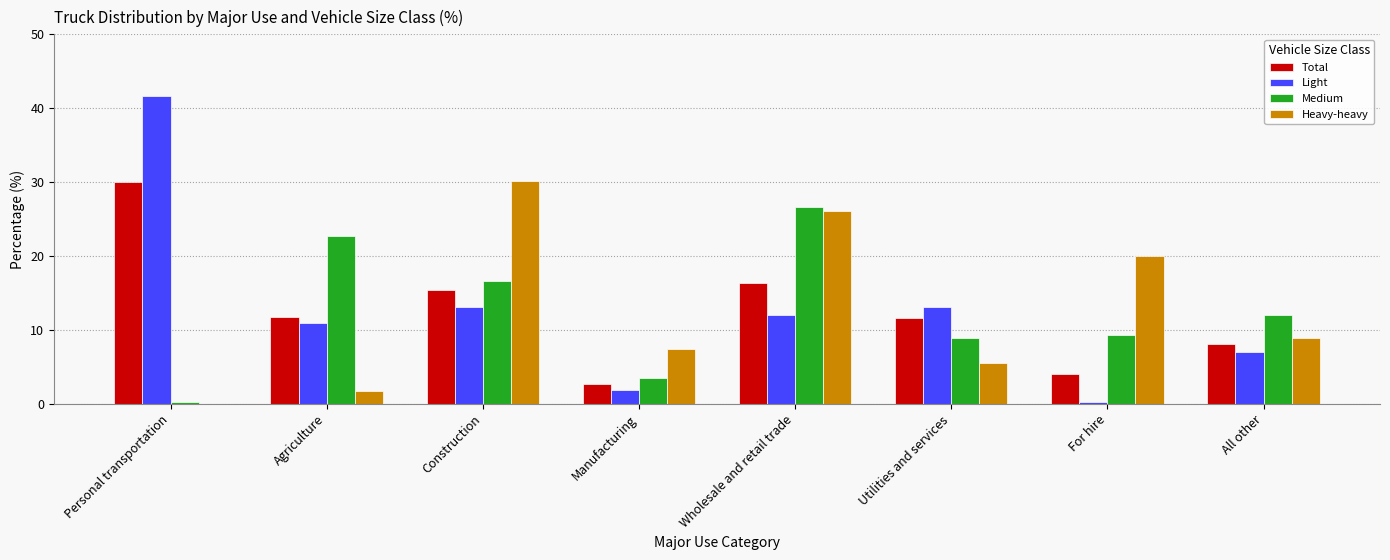

Reading left to right, what are all the values shown in this chart?

Total: Personal transportation=30.0	Agriculture=11.8	Construction=15.4	Manufacturing=2.7	Wholesale and retail trade=16.4	Utilities and services=11.6	For hire=4.0	All other=8.1
Light: Personal transportation=41.6	Agriculture=10.9	Construction=13.1	Manufacturing=1.9	Wholesale and retail trade=12.1	Utilities and services=13.1	For hire=0.3	All other=7.0
Medium: Personal transportation=0.3	Agriculture=22.7	Construction=16.6	Manufacturing=3.5	Wholesale and retail trade=26.7	Utilities and services=8.9	For hire=9.3	All other=12.0
Heavy-heavy: Personal transportation=0.0	Agriculture=1.7	Construction=30.2	Manufacturing=7.5	Wholesale and retail trade=26.1	Utilities and services=5.6	For hire=20.0	All other=8.9